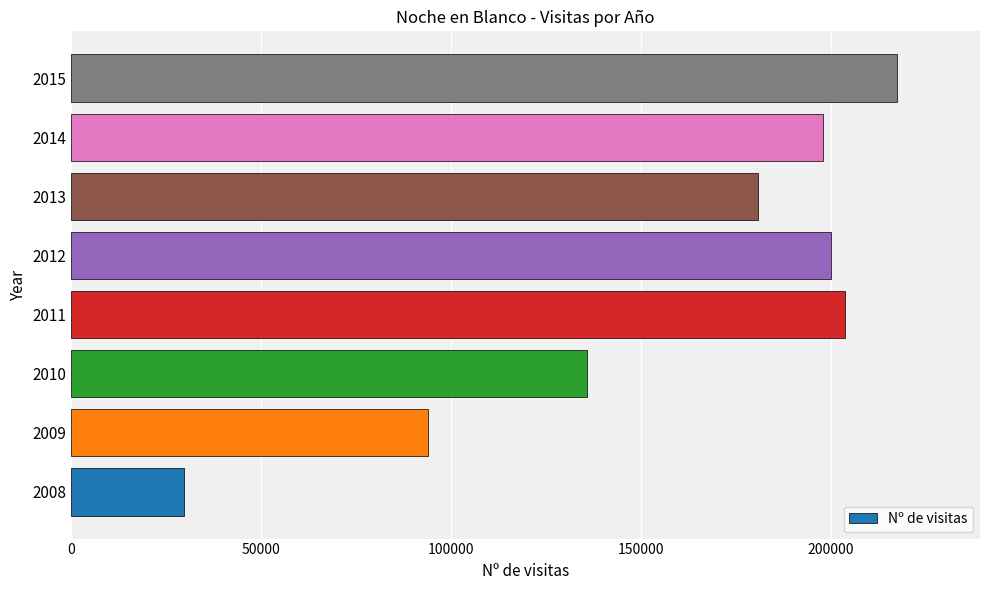

What is the maximum value shown in the chart?

217559